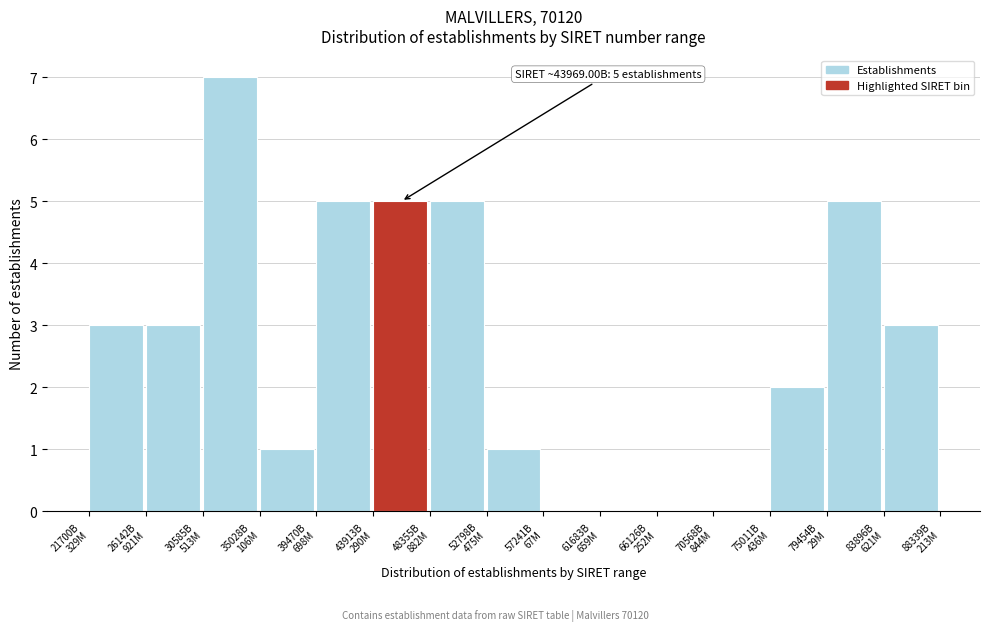

What is the greatest value displayed?

7